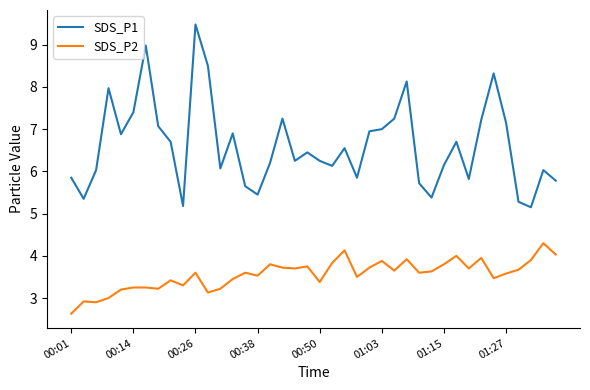

What is the smallest value displayed?

2.6